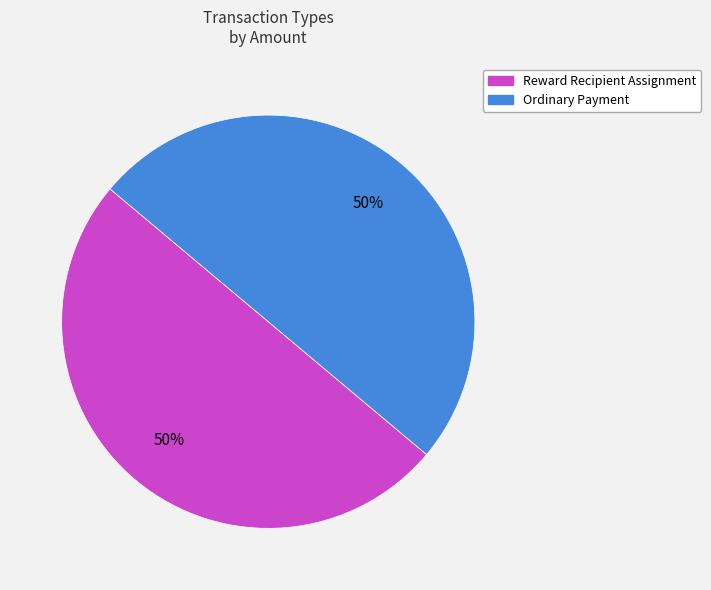

To the nearest percent, what percentage of the pie is Ordinary Payment?

50%